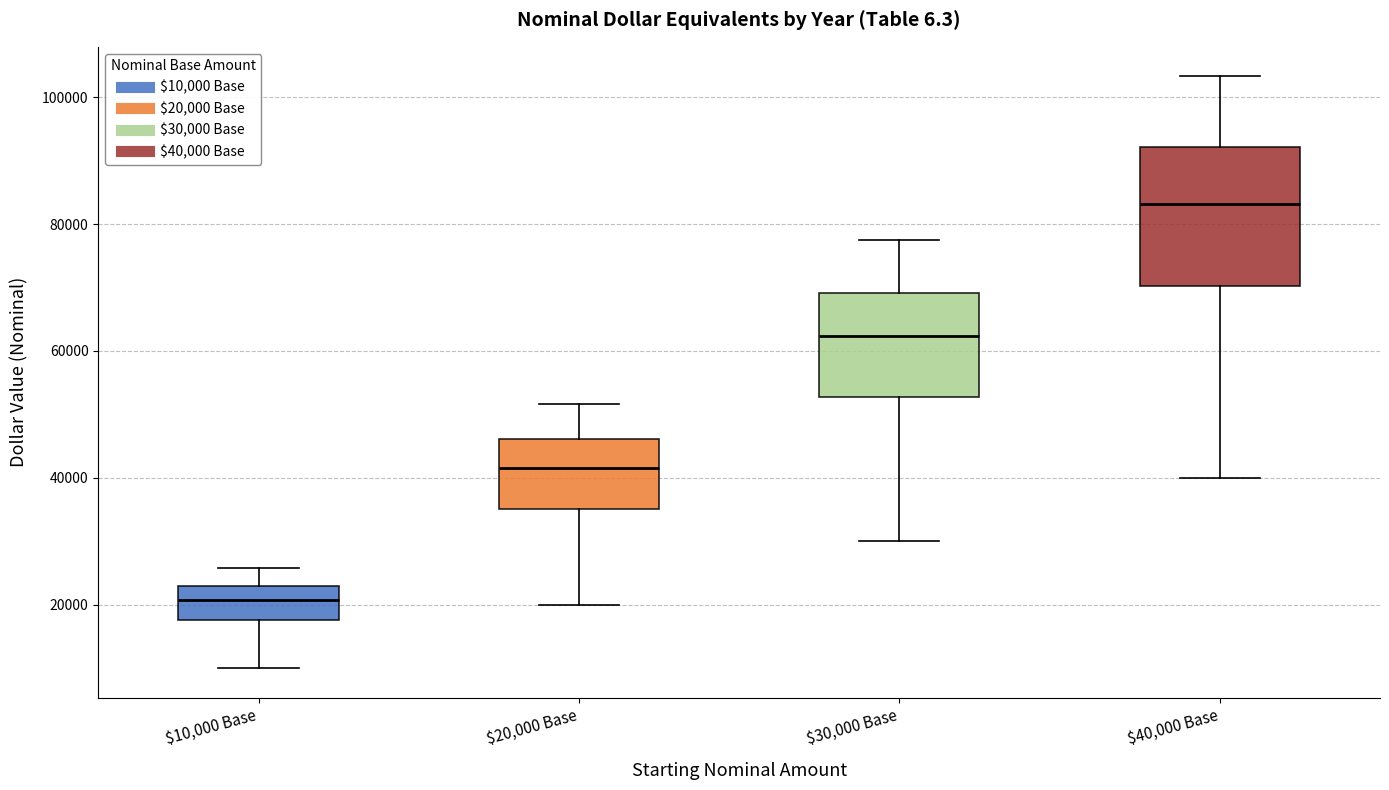

Reading left to right, transcribe this box plot: for each box, give where its median line is, the range the box spans, and where its two whiskers end, as read against the y-axis. The values are not printed on the chart, so give them approximately, as read against the axis.

$10,000 Base: median 20000, box 18000 to 24000, whiskers 10000 to 26000
$20,000 Base: median 42000, box 36000 to 46000, whiskers 20000 to 52000
$30,000 Base: median 62000, box 52000 to 70000, whiskers 30000 to 78000
$40,000 Base: median 84000, box 70000 to 92000, whiskers 40000 to 104000